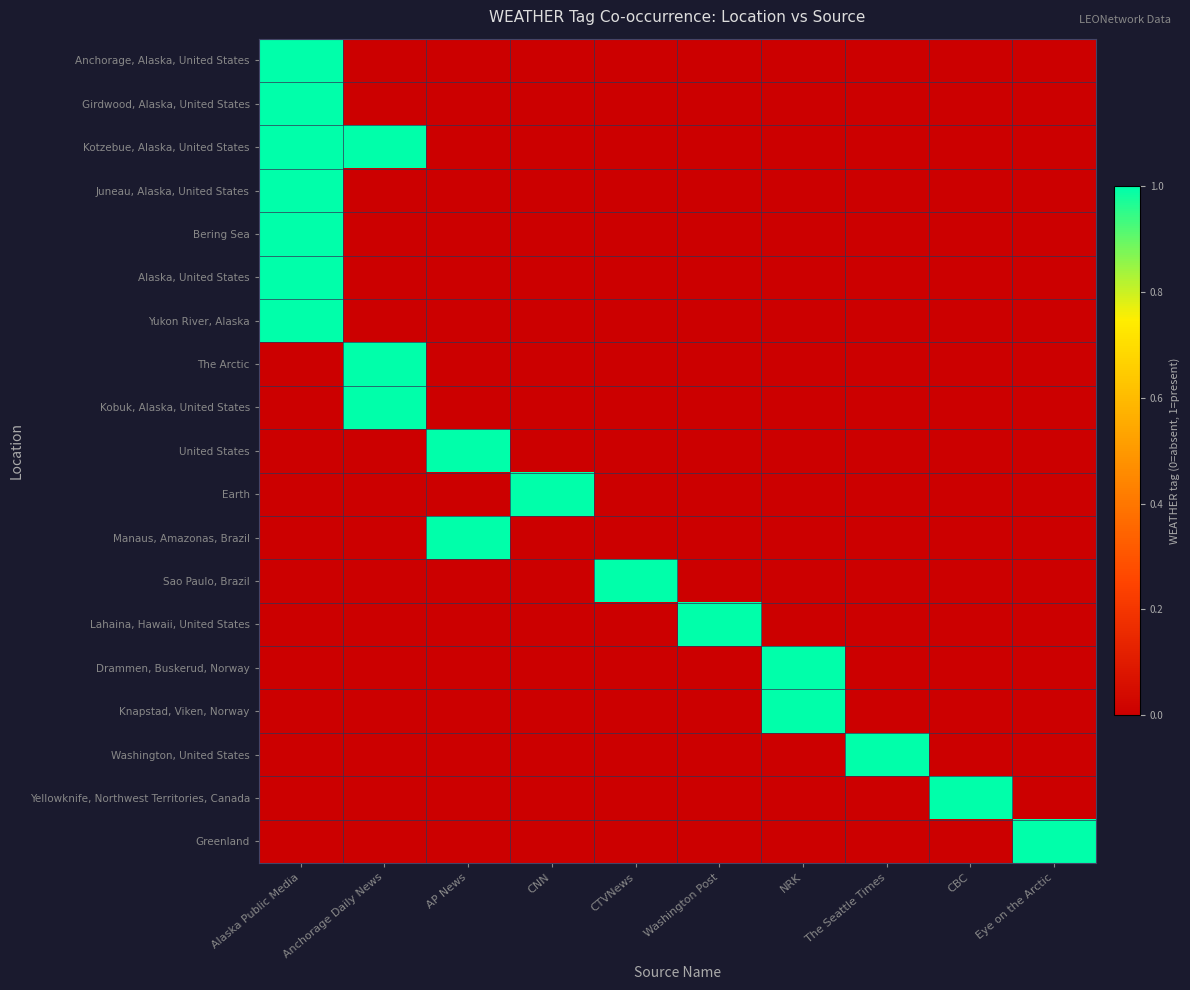

Which label corresponds to the largest value in the chart?

Alaska Public Media